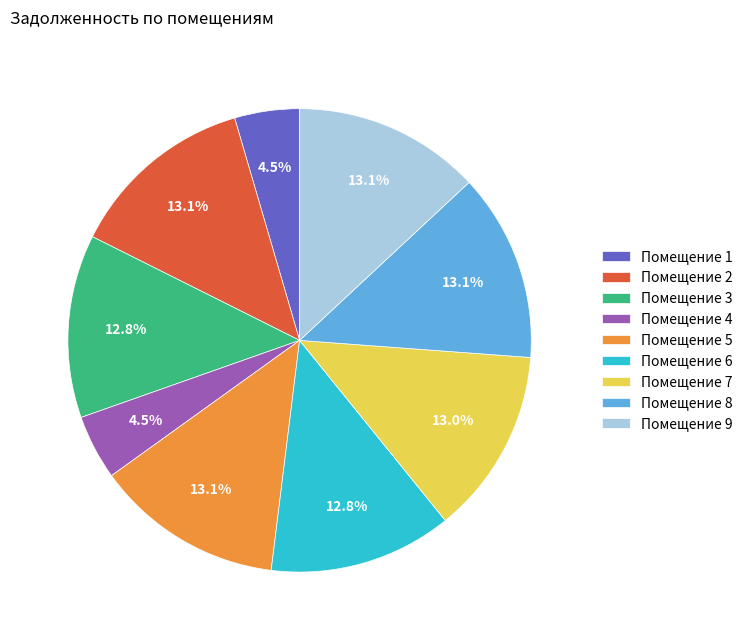

Is there any slice that represents more than half of the pie?

No